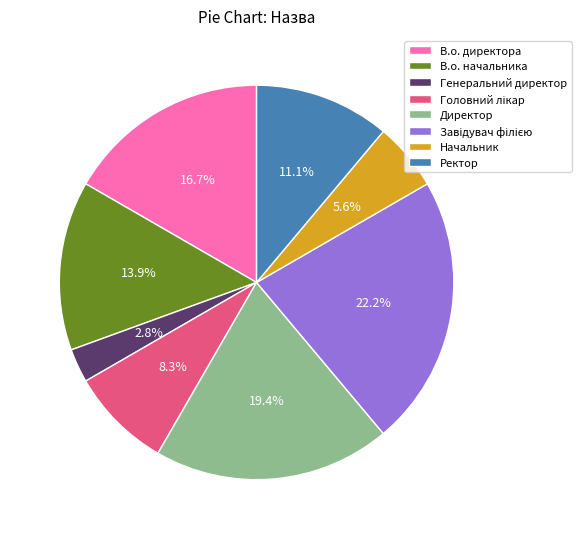

Which slice is the smallest?

Генеральний директор